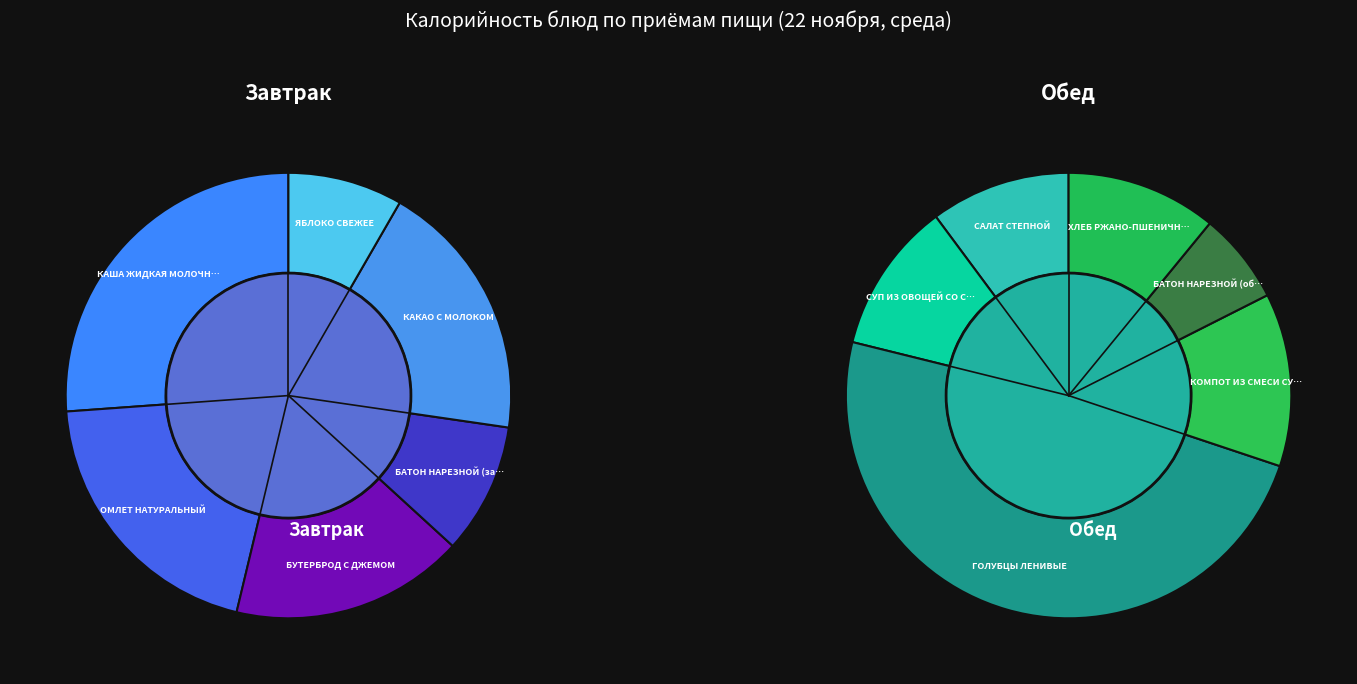

Rank the categories by value from highest to lowest.

ГОЛУБЦЫ ЛЕНИВЫЕ, КАША ЖИДКАЯ МОЛОЧНАЯ РИСОВАЯ С МАСЛОМ, ОМЛЕТ НАТУРАЛЬНЫЙ, КАКАО С МОЛОКОМ, КОМПОТ ИЗ СМЕСИ СУХОФРУКТОВ, БУТЕРБРОД С ДЖЕМОМ, СУП ИЗ ОВОЩЕЙ СО СМЕТАНОЙ, ХЛЕБ РЖАНО-ПШЕНИЧНЫЙ, САЛАТ СТЕПНОЙ, БАТОН НАРЕЗНОЙ (завтрак), БАТОН НАРЕЗНОЙ (обед), ЯБЛОКО СВЕЖЕЕ